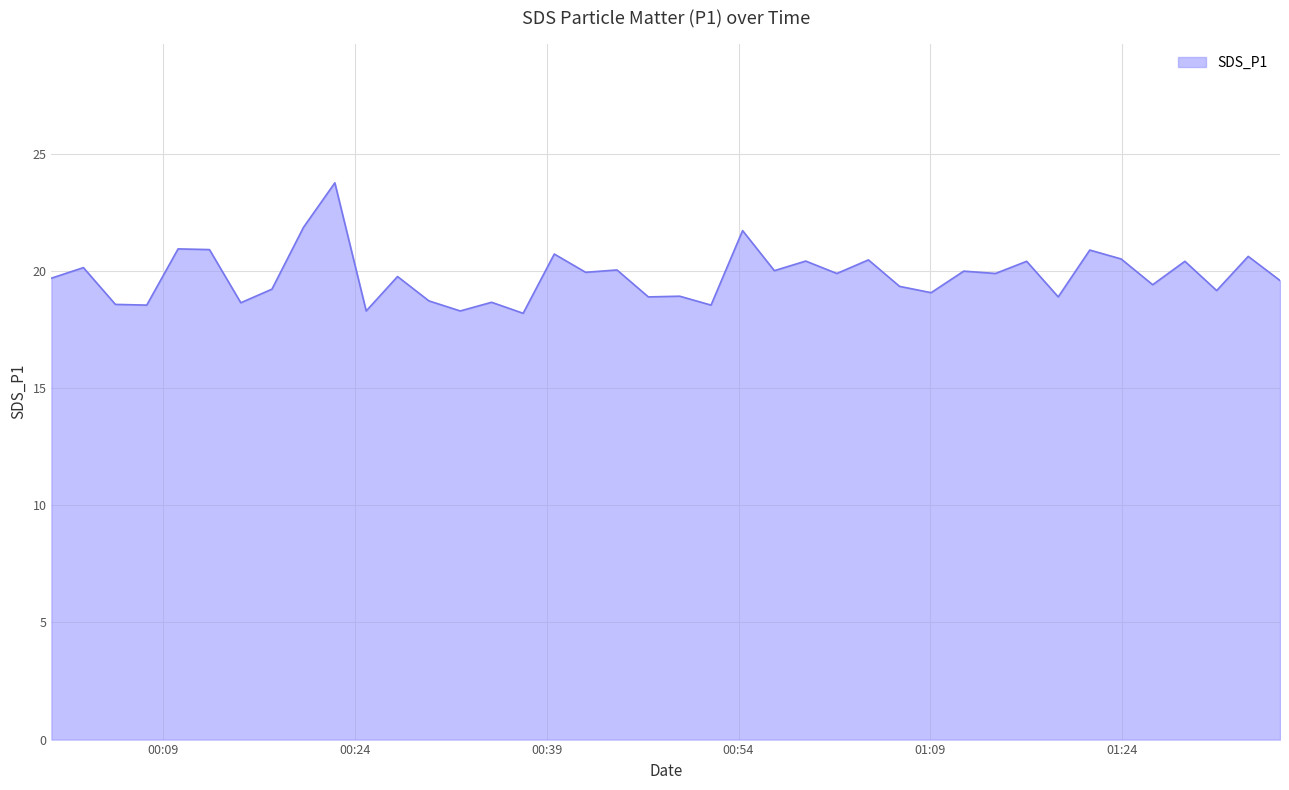

What is the difference between the maximum and minimum values?

5.6